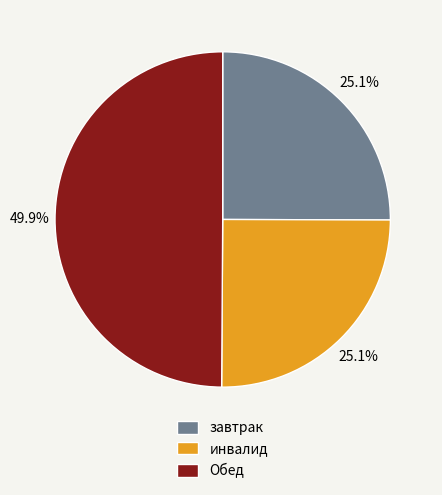

Approximately how many times larger is the value at инвалид compared to завтрак?

1.0